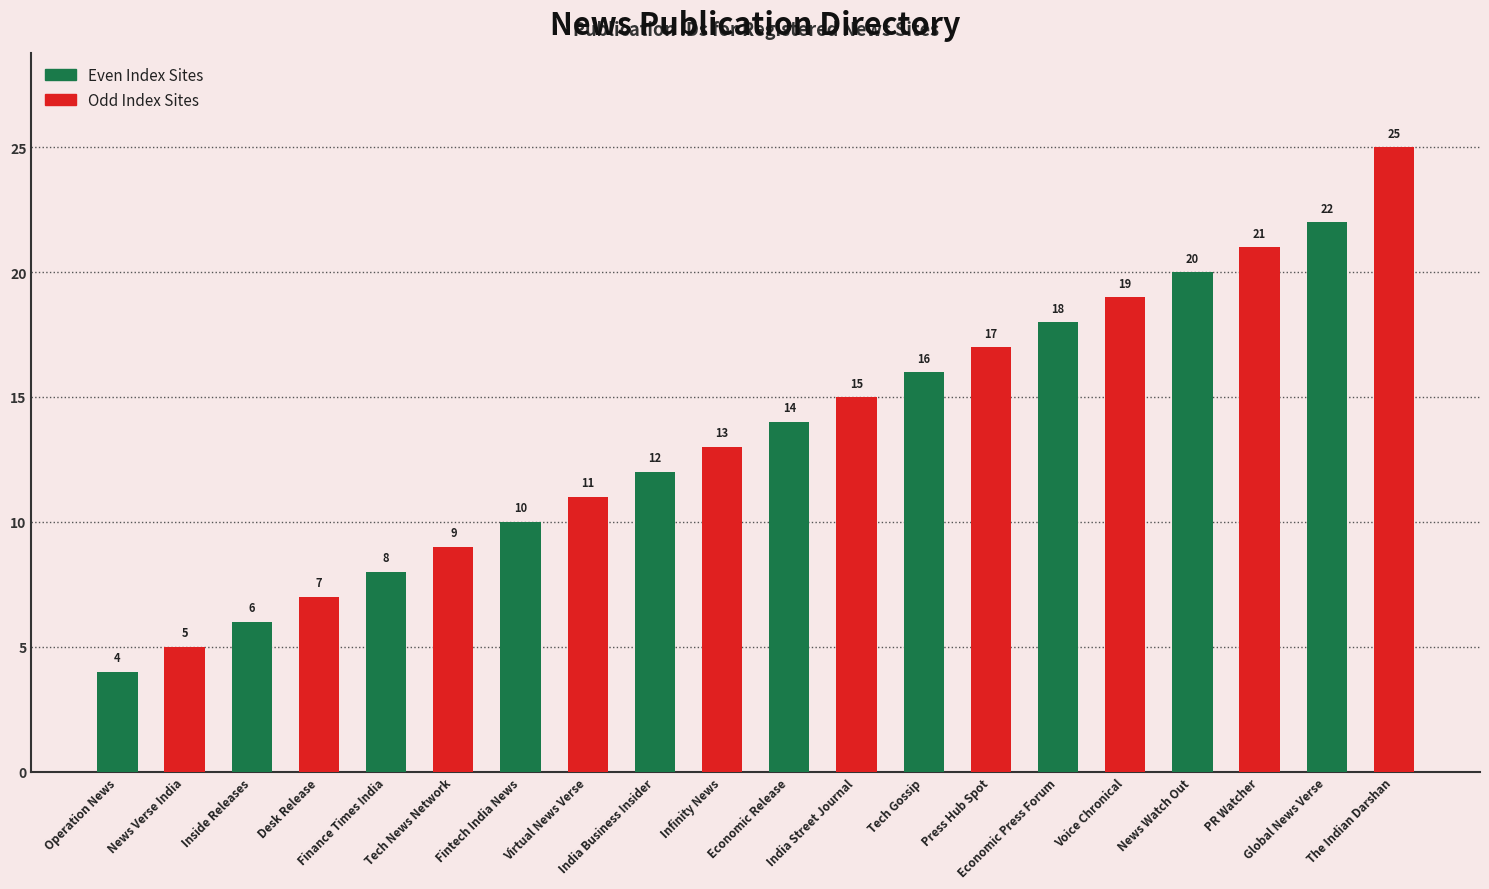

List the series in order of their overall mean, highest first.

Odd Index Sites, Even Index Sites